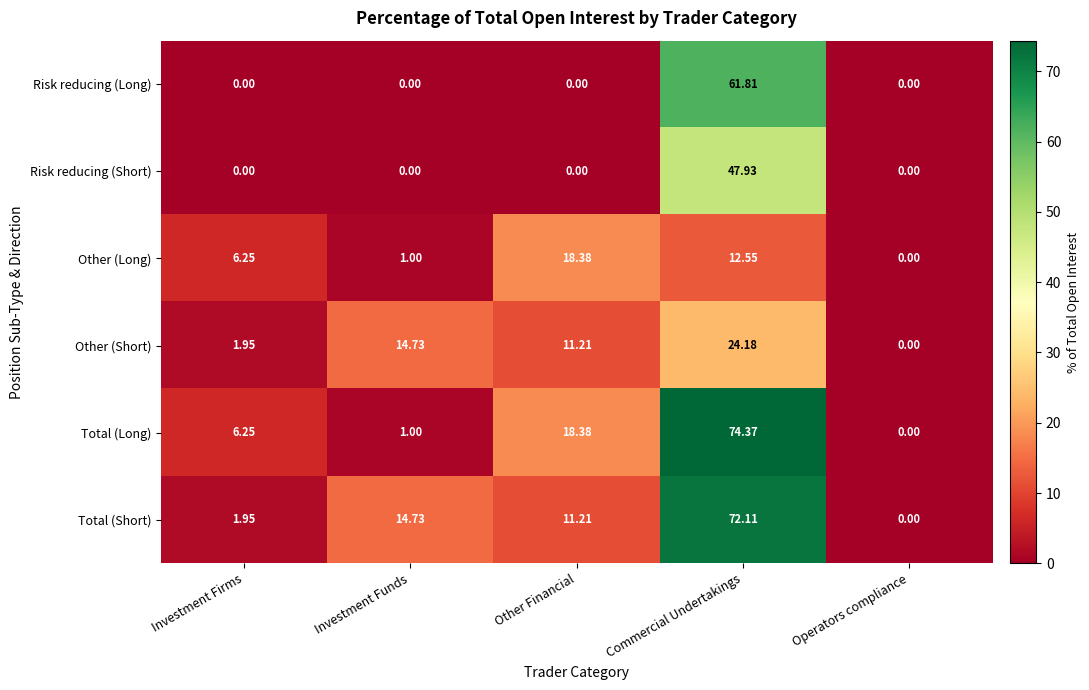

Which series has the largest range (max minus min)?

Total (Long)